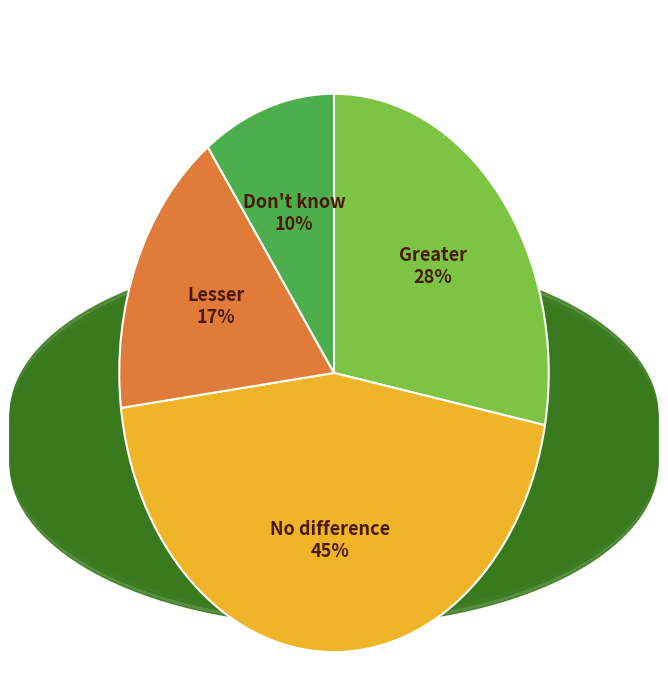

Is there any slice that represents more than half of the pie?

No